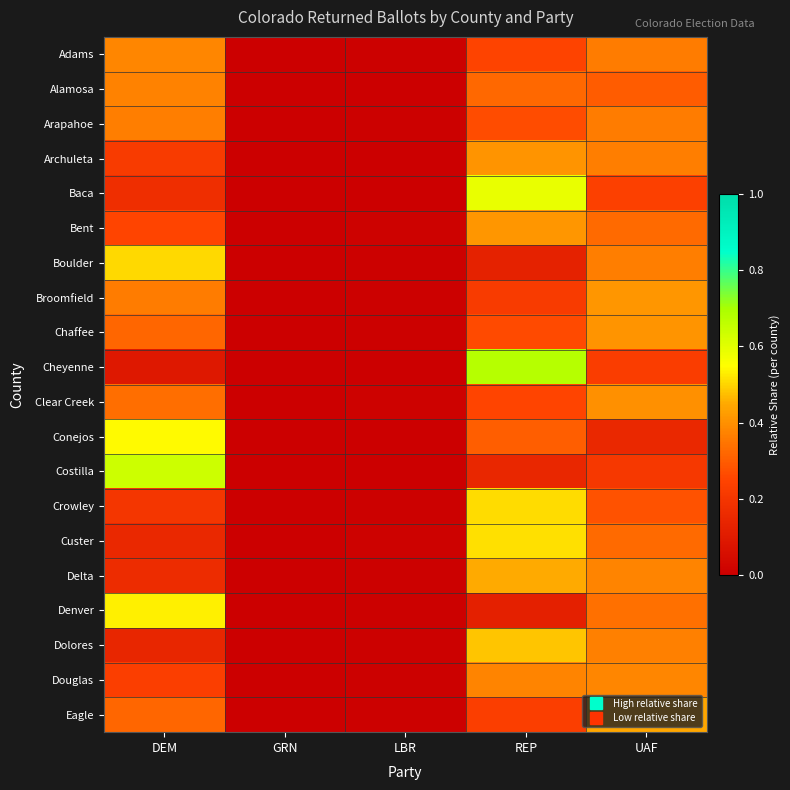

What is the total value across all series at UAF?

6.6